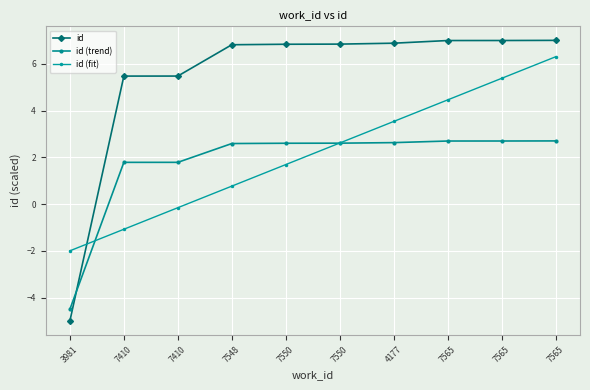

How many lines are shown in the chart?

3